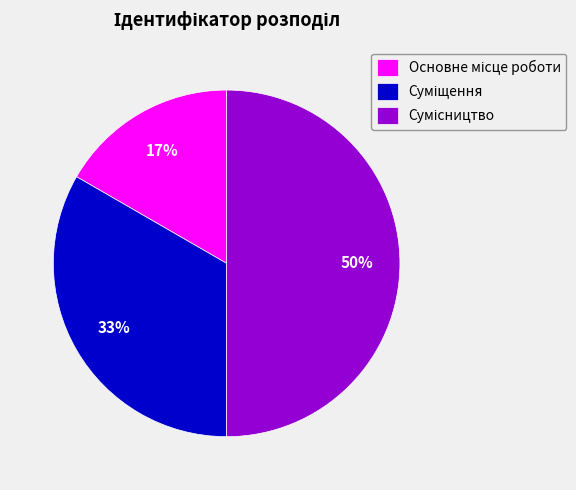

To the nearest percent, what is the difference between the largest and smallest slice percentages?

33%